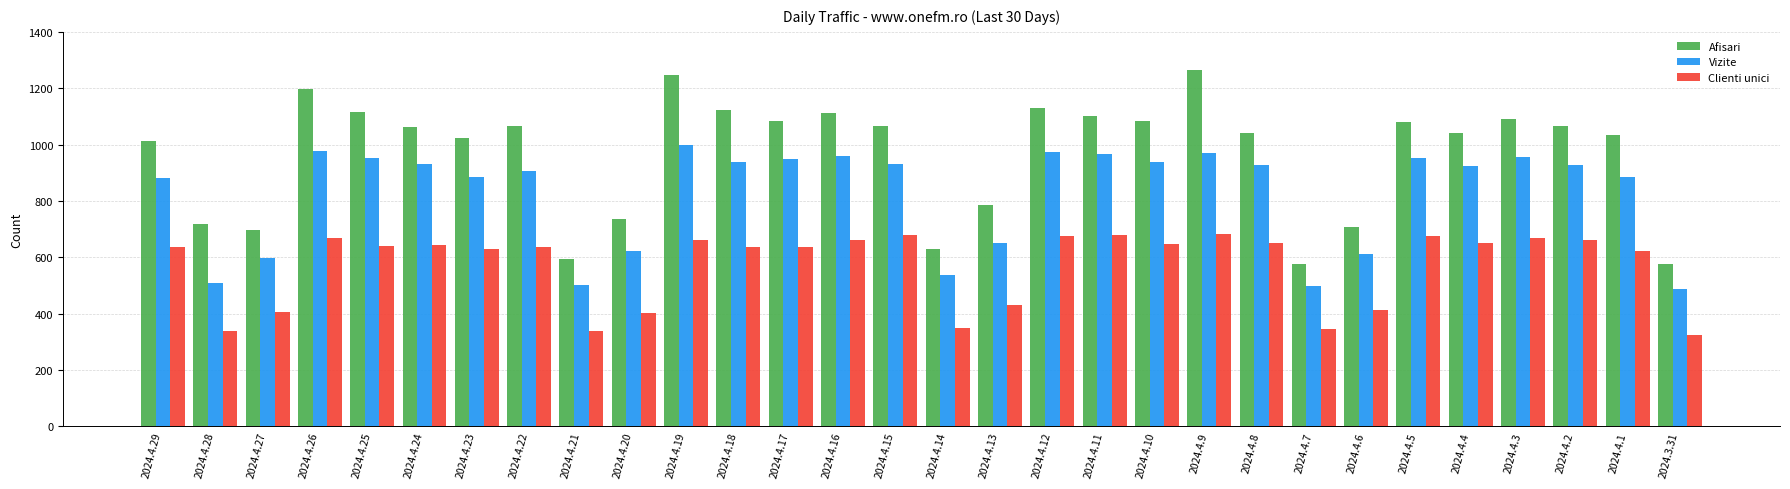

What is the total value across all series at 2024.4.7?

1422